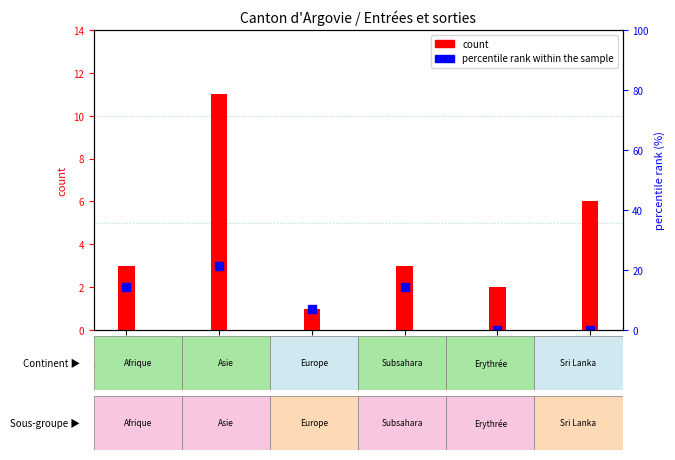

Is the value of Organisation départ (col_15) at Afrique greater than the value of Nouvelles demandes (col_1) at Afrique?

No